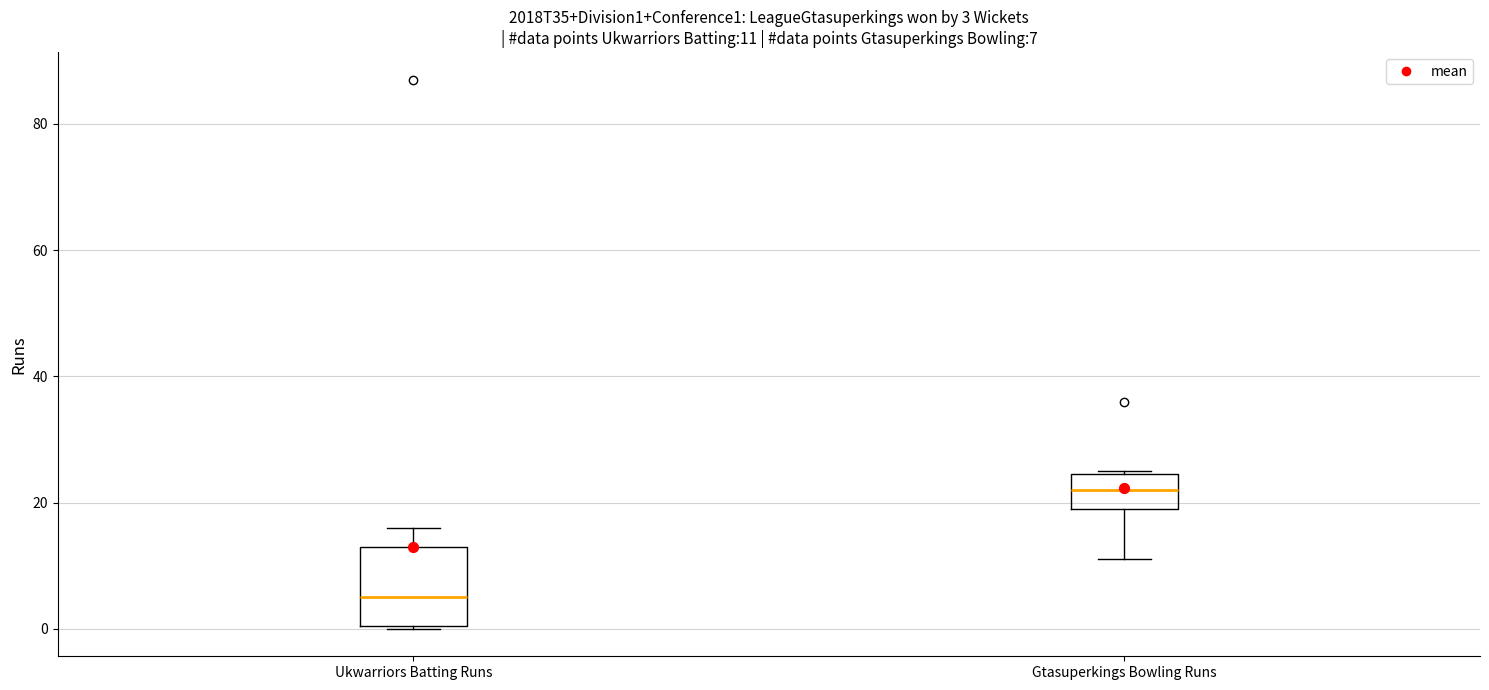

Comparing the boxes themselves (not the whiskers), which one is the tallest?

Ukwarriors Batting Runs